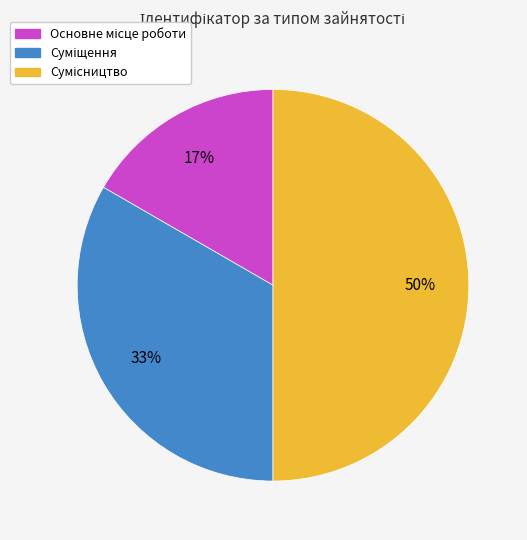

To the nearest percent, what is the difference between the largest and smallest slice percentages?

33%